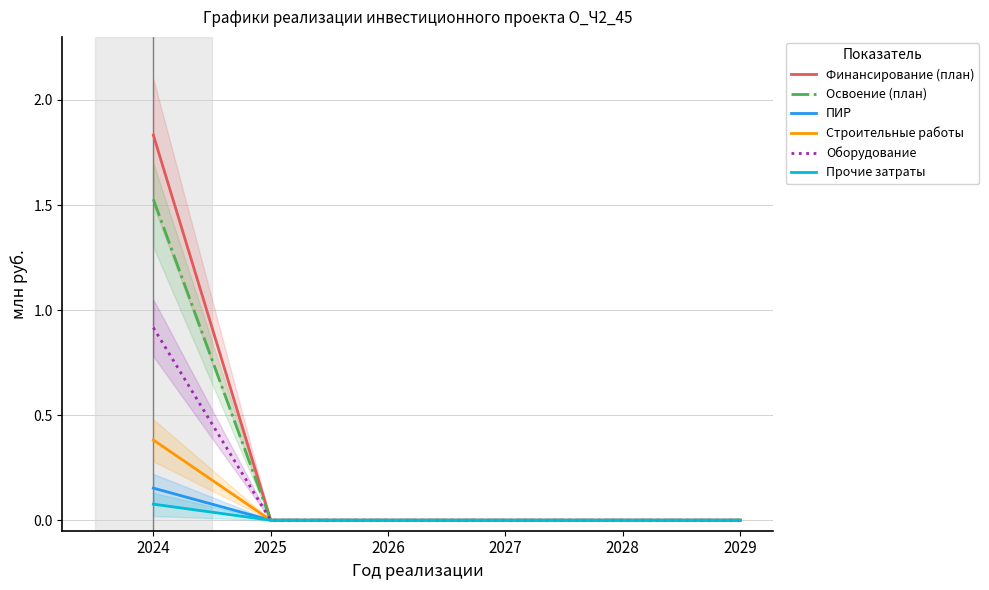

True or false: Строительные работы and Прочие затраты cross at least once.

False